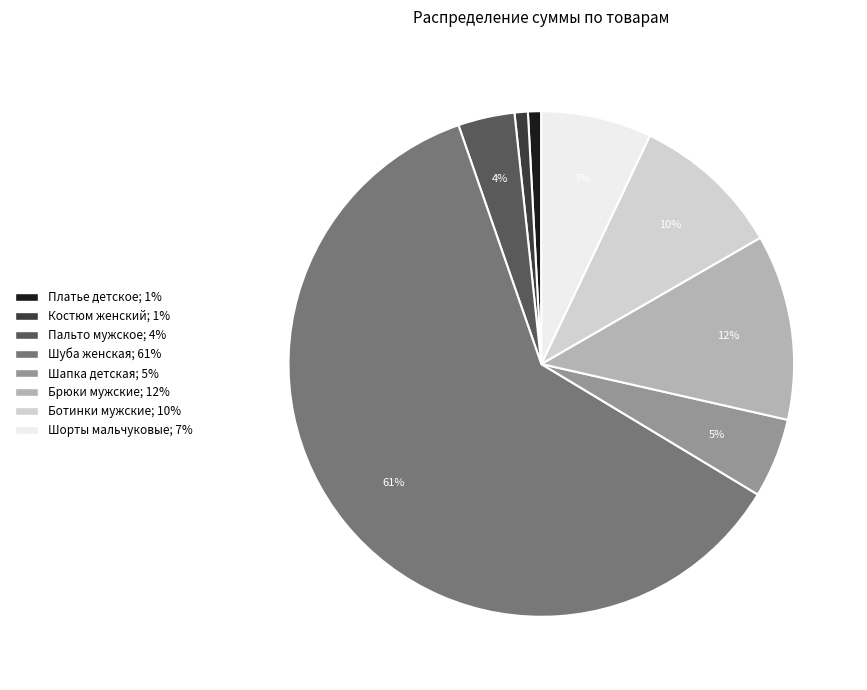

What is the largest slice in the pie chart?

Шуба женская